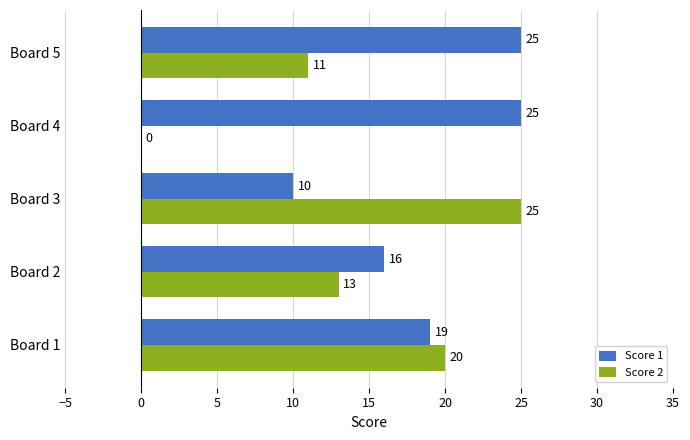

Where is Score 1 nearest to the value 17?

Board 2